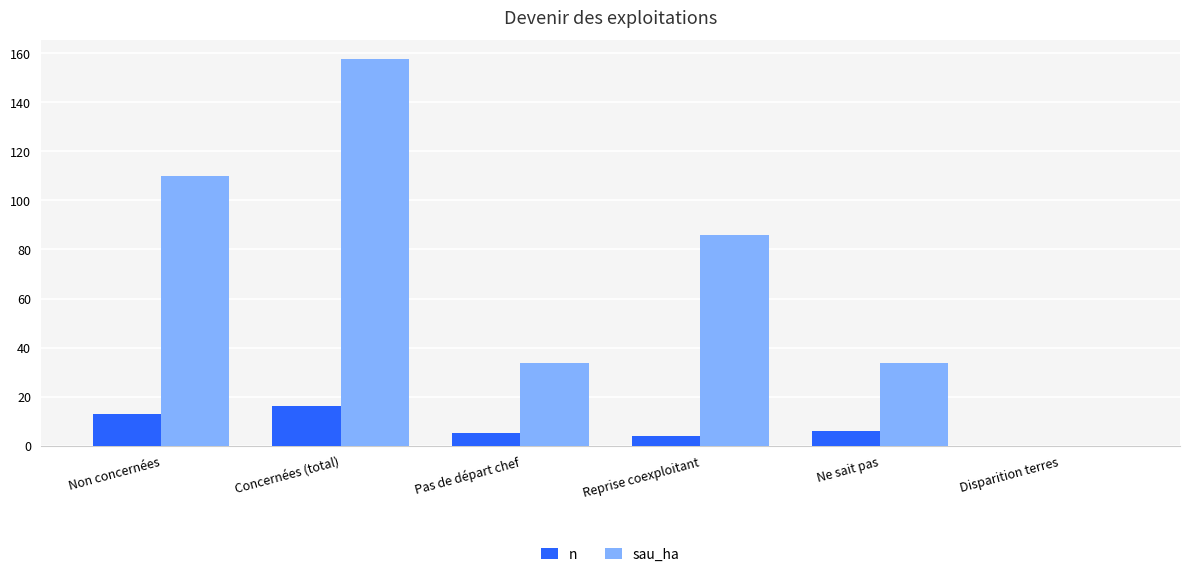

What is the approximate value of sau_ha at Concernées (total)?

157.5